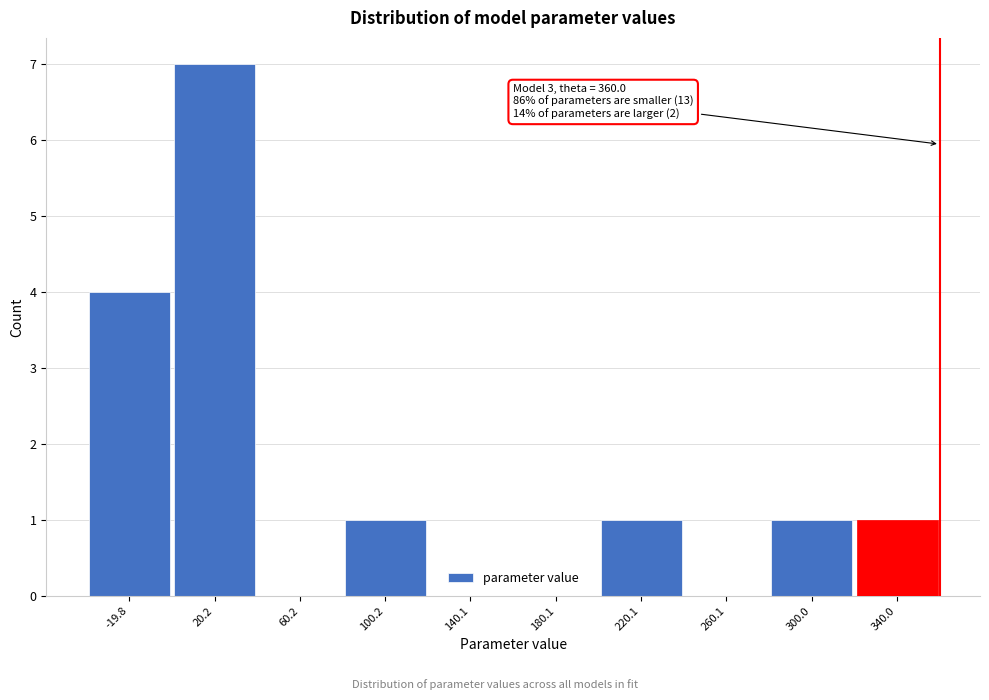

Over which range of the x-axis is the bar tallest?

0 to 40